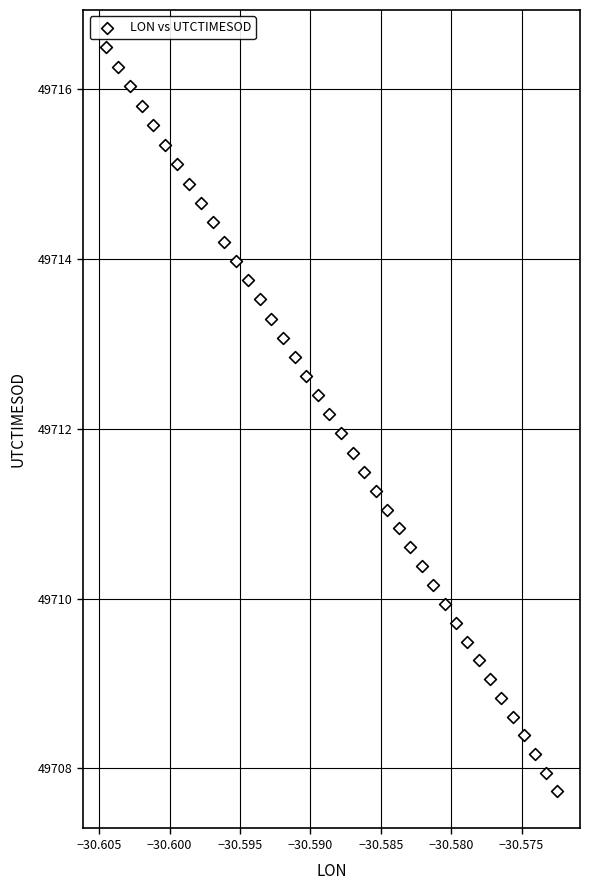

What is the range of Y values (max minus min)?

8.8